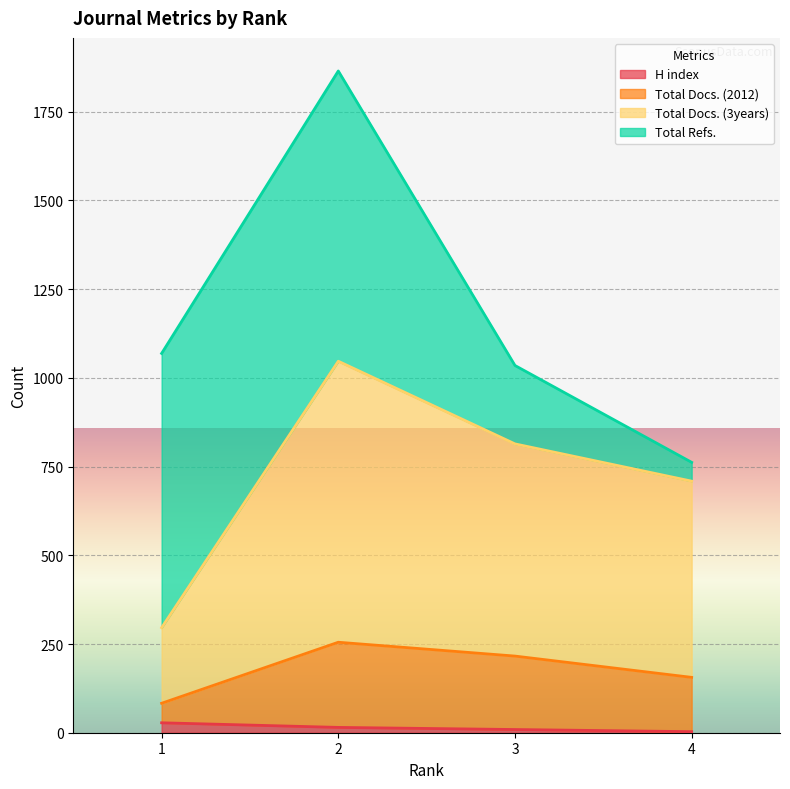

What are all the series names shown in the legend?

H index, Total Docs. (2012), Total Docs. (3years), Total Refs.